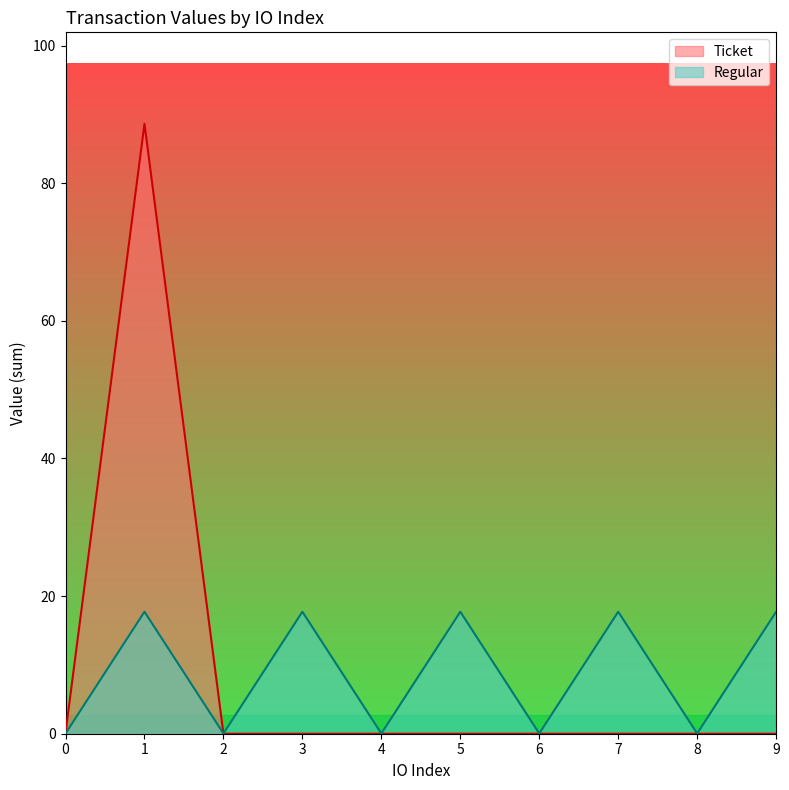

True or false: the data shows 0.0 at 2.

False